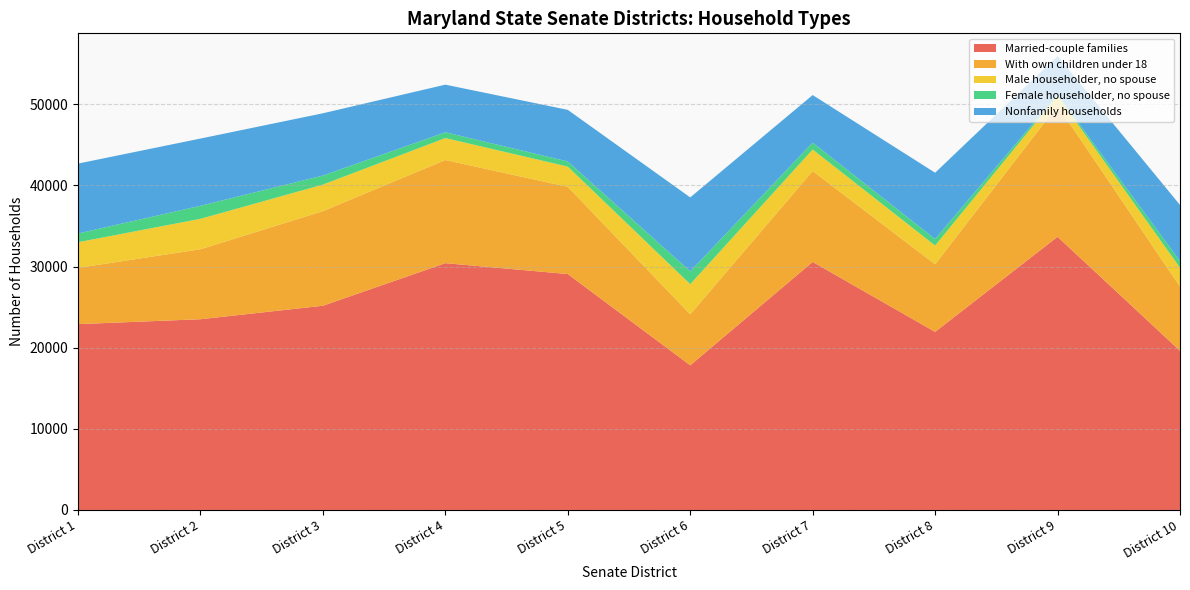

Reading left to right, extract all data points from this chart.

Married-couple families: 22905	23508	25169	30418	29077	17830	30571	21950	33669	19619
With own children under 18: 6932	8625	11658	12712	10749	6284	11206	8327	16168	7916
Male householder, no spouse: 3162	3751	3274	2708	2494	3716	2647	2315	1201	2325
Female householder, no spouse: 1078	1608	1119	711	635	1584	853	801	170	820
Nonfamily households: 8614	8285	7671	5871	6359	9109	5860	8172	4740	6913